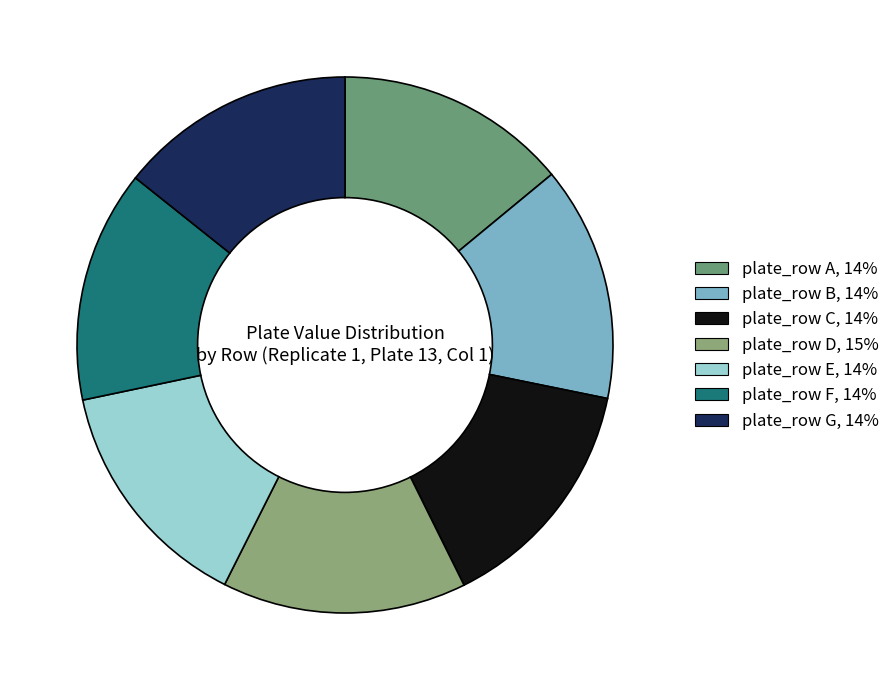

Rank the categories by value from highest to lowest.

plate_row D, plate_row C, plate_row E, plate_row G, plate_row B, plate_row A, plate_row F